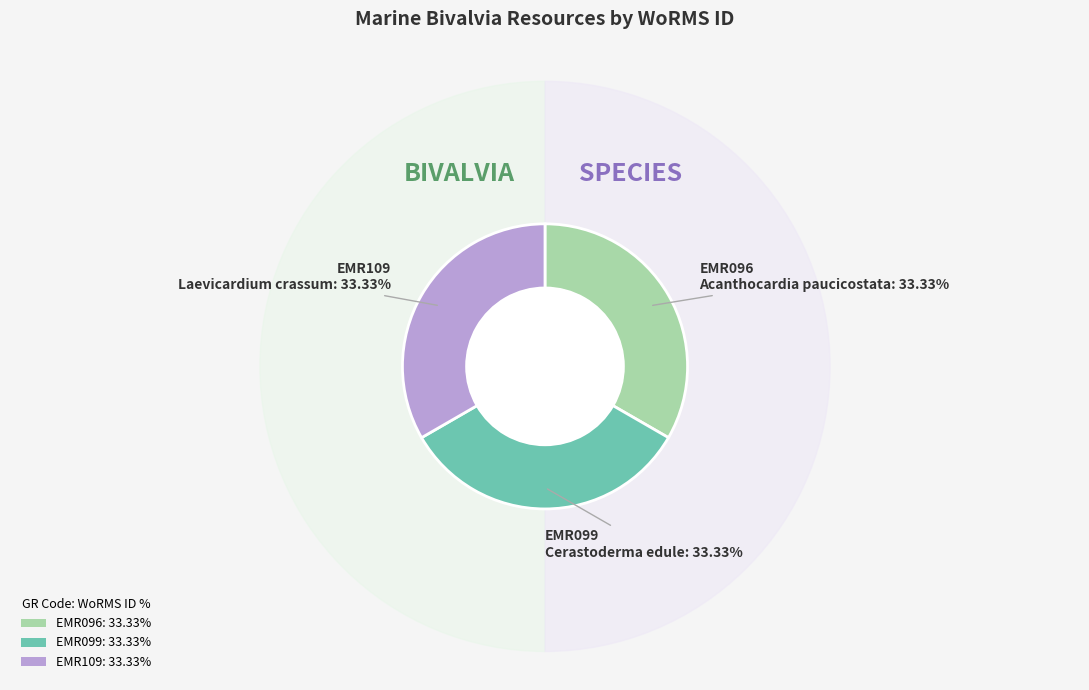

How many slices are in this pie chart?

3